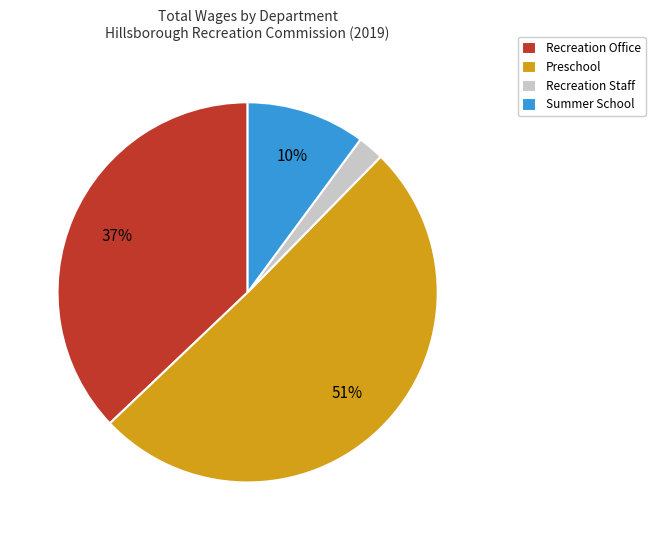

Does any single category account for the majority?

Yes